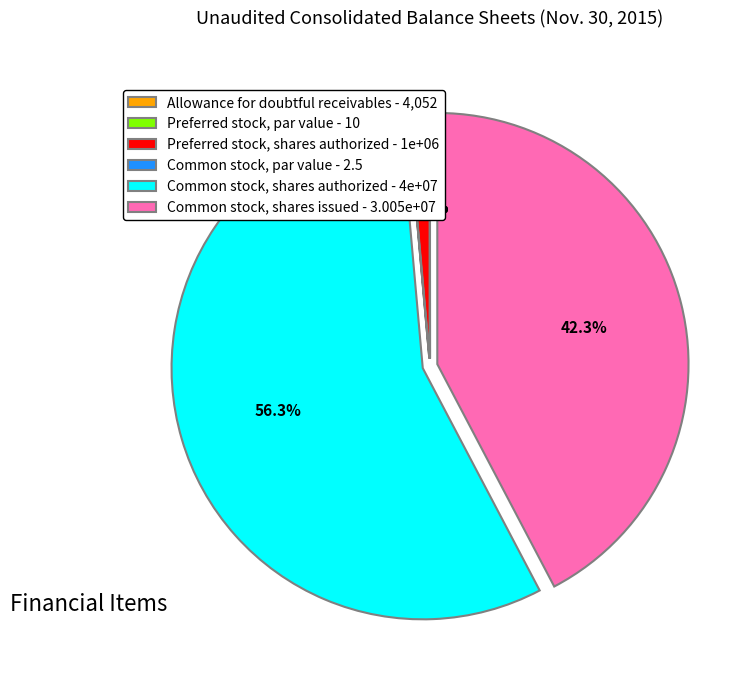

Which category accounts for the majority?

Common stock, shares authorized